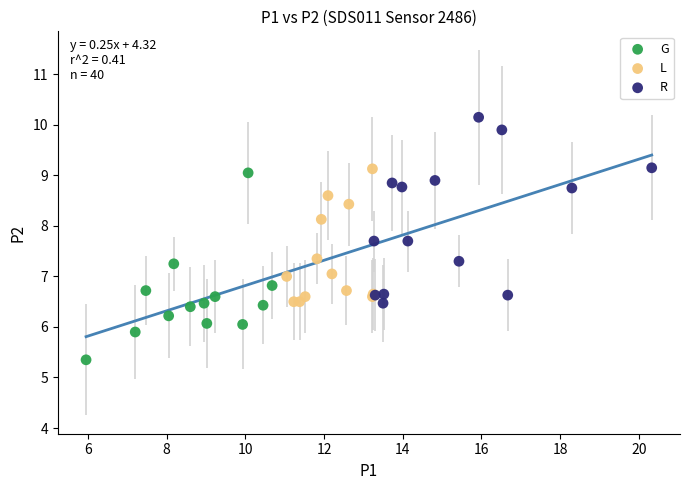

Which series contains the lowest Y value?

G